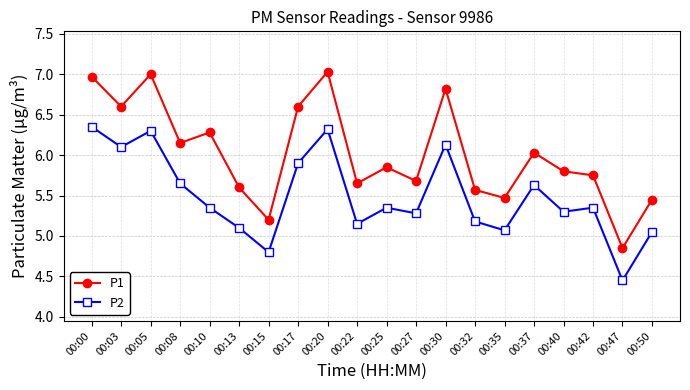

Where does the P1 series first go above 5?

00:00